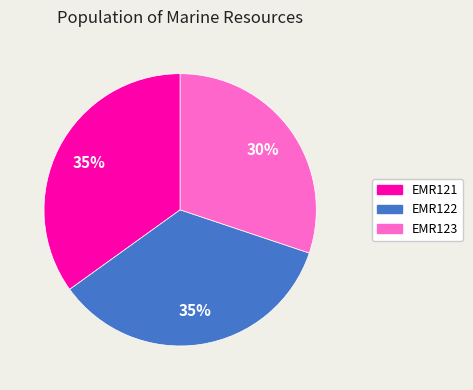

Which slice is the smallest?

EMR123